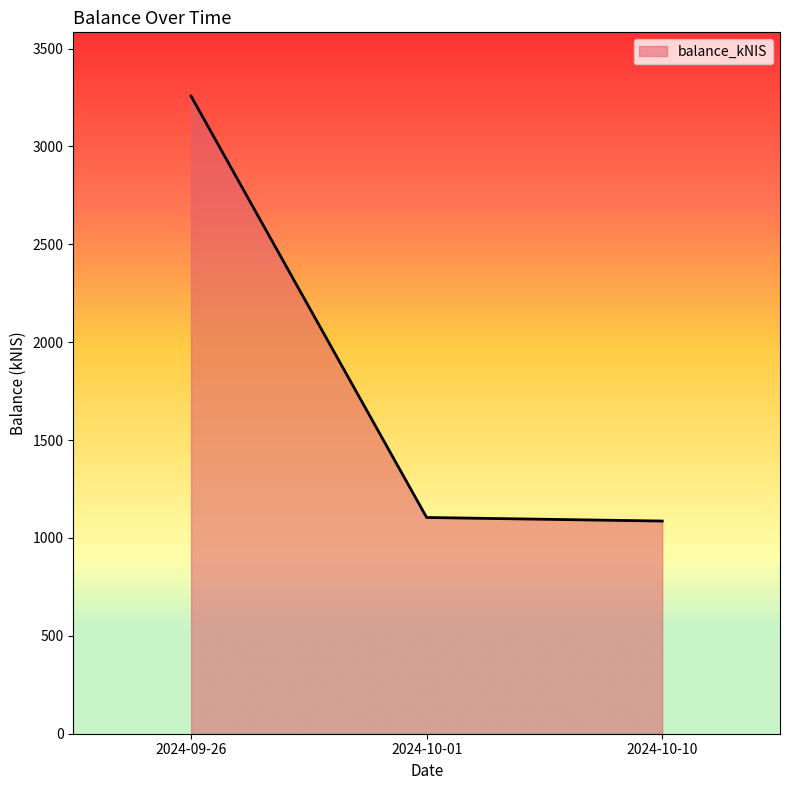

Where is the data nearest to the value 2171?

2024-10-01